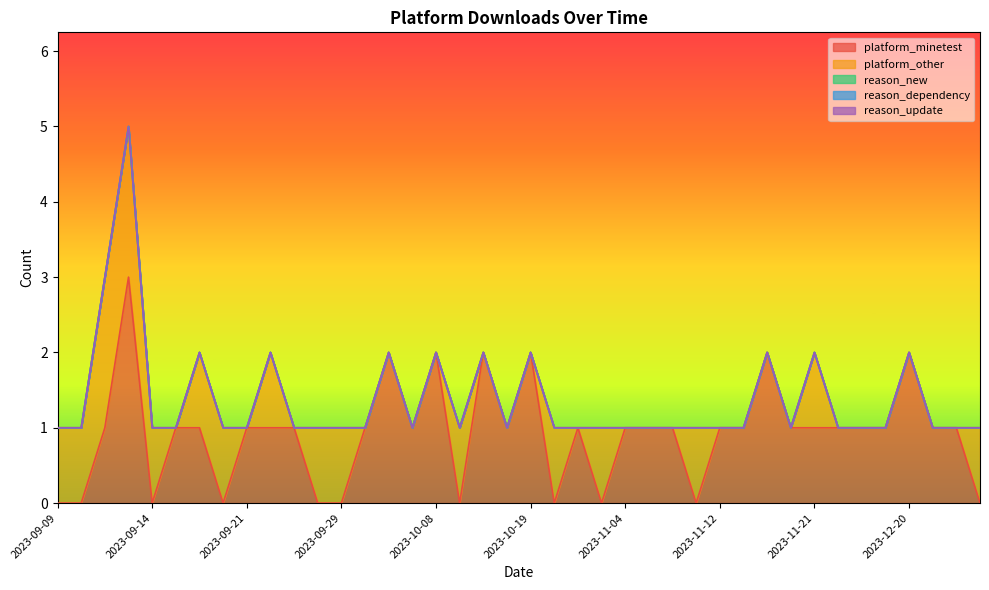

At which label does platform_minetest first exceed 1?

2023-09-12